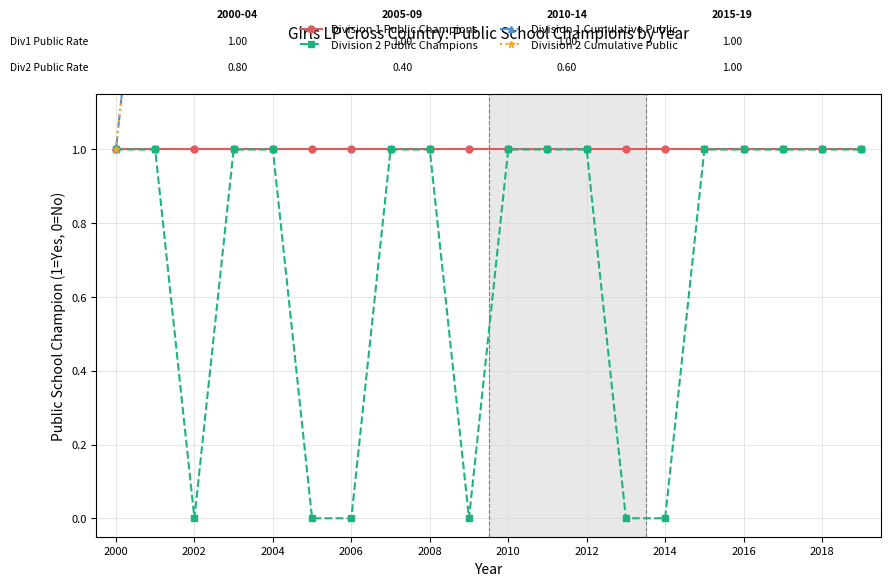

The Division 2 Public Champions series shows 1 at 2006. True or false?

False